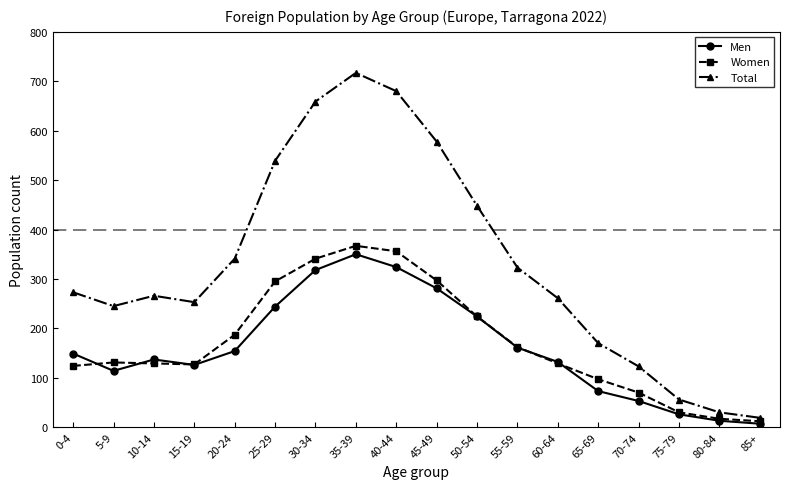

What is the sum of the Total values at 5-9 and 40-44?

925